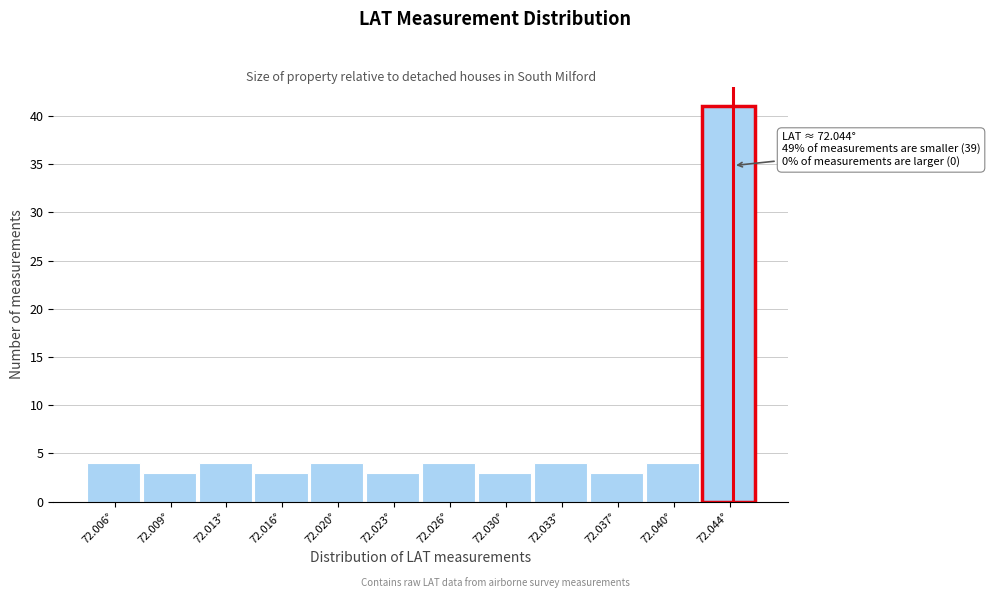

Reading left to right, what are all the values shown in this chart?

4	3	4	3	4	3	4	3	4	3	4	41